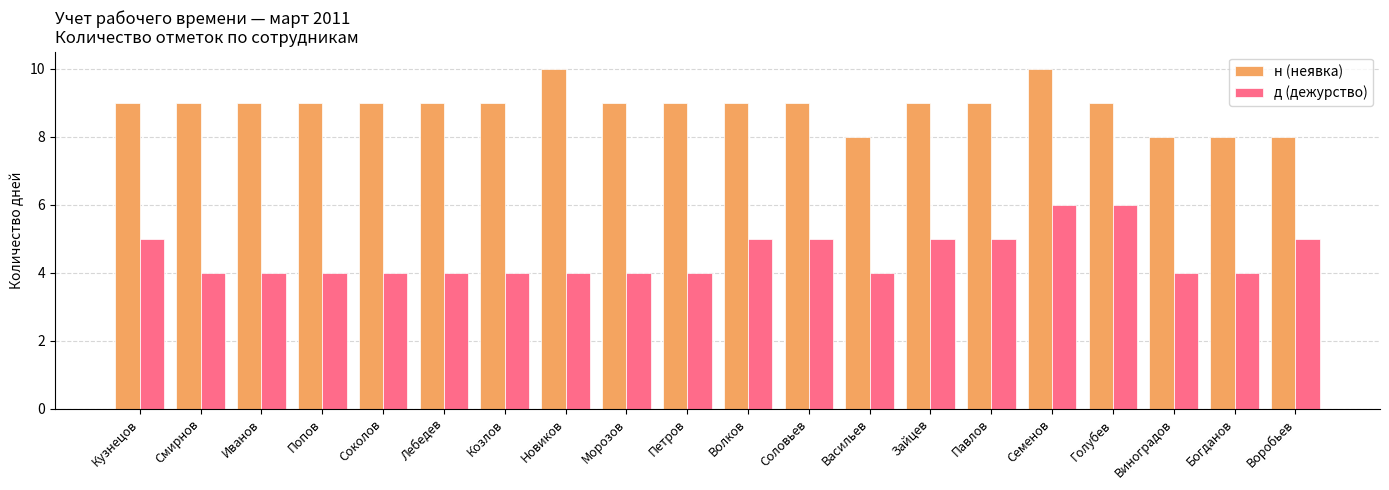

The д (дежурство) series shows 4 at Попов. True or false?

True